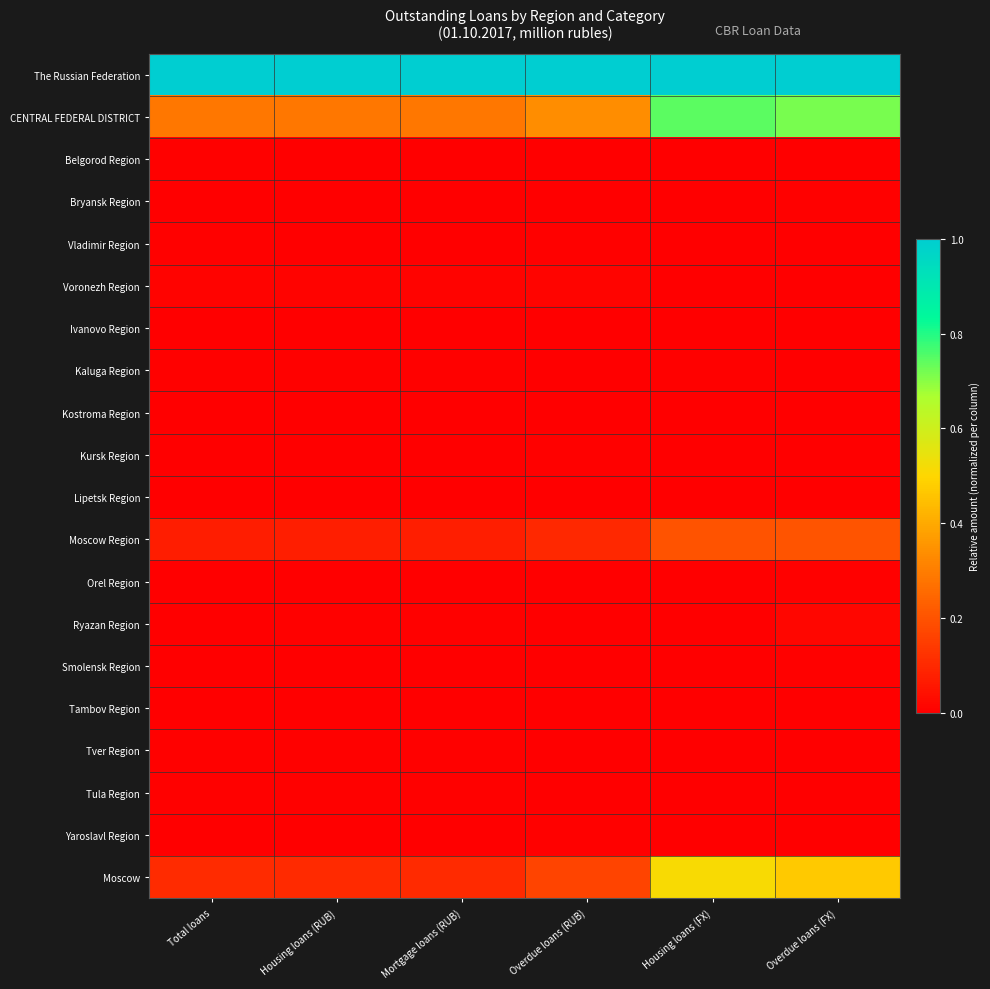

What is the total value across all series at Total loans?

1.5